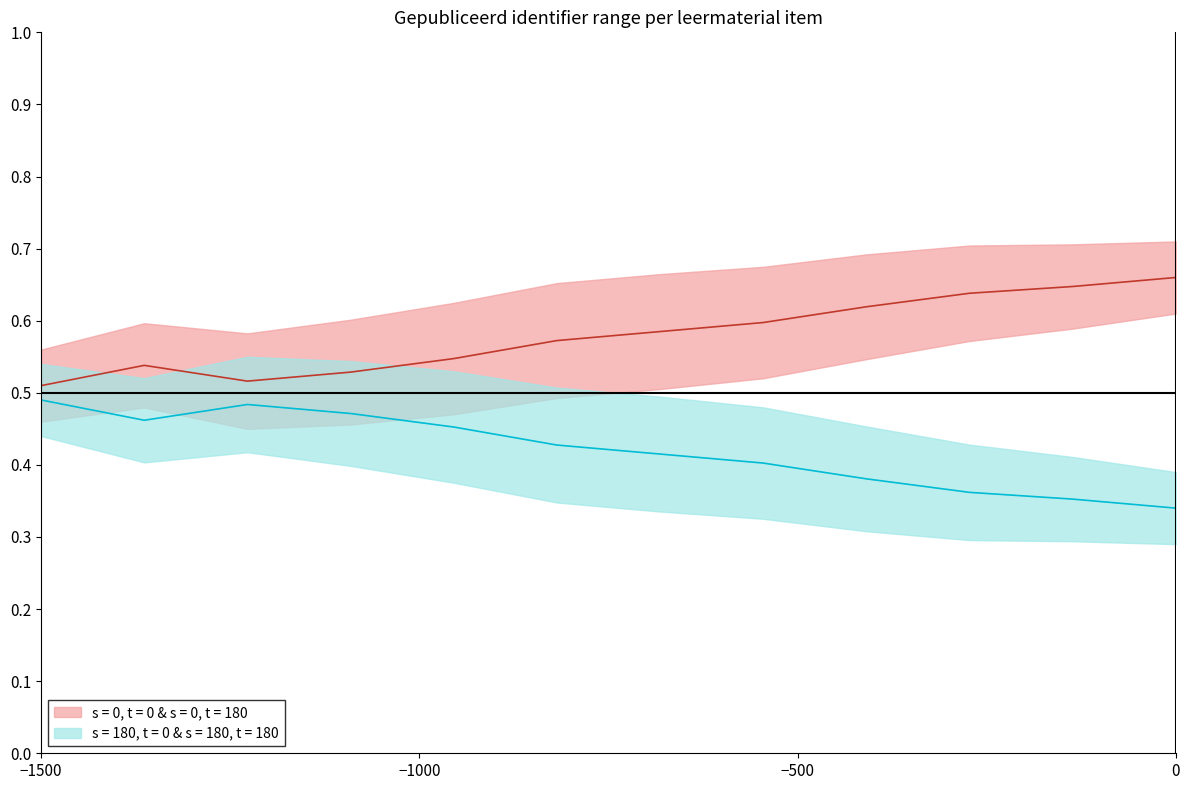

At El alfabeto, list the series in order from largest to smallest.

s = 0, t = 0 & s = 0, t = 180, s = 180, t = 0 & s = 180, t = 180